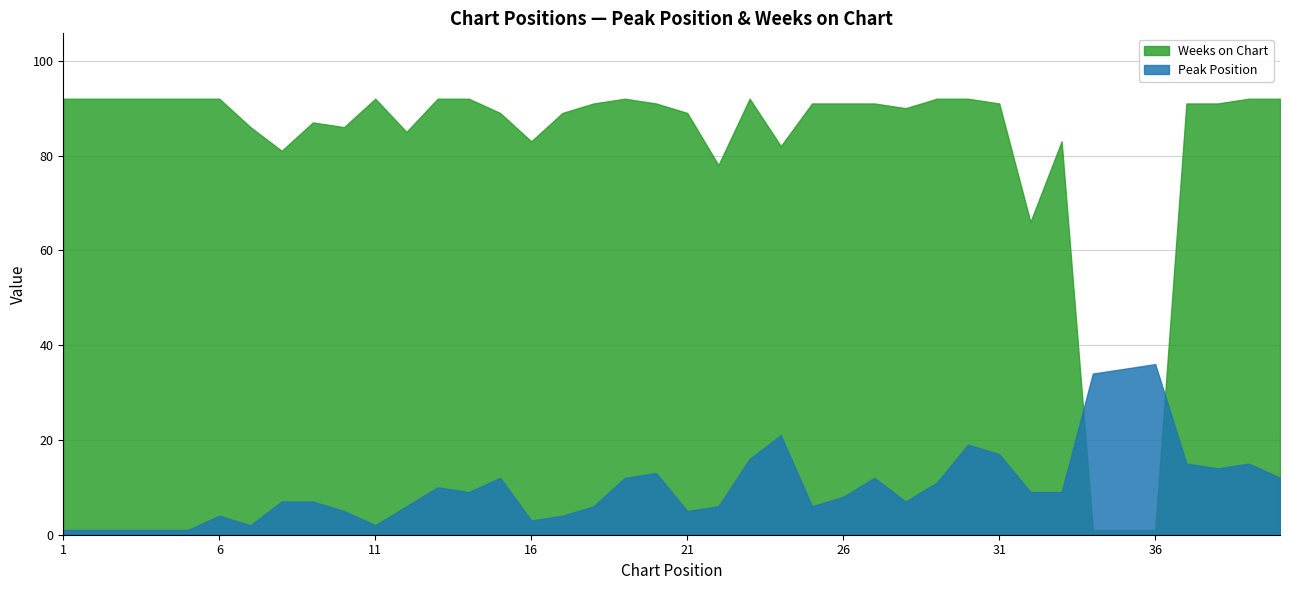

At which label does Peak Position reach its minimum?

1